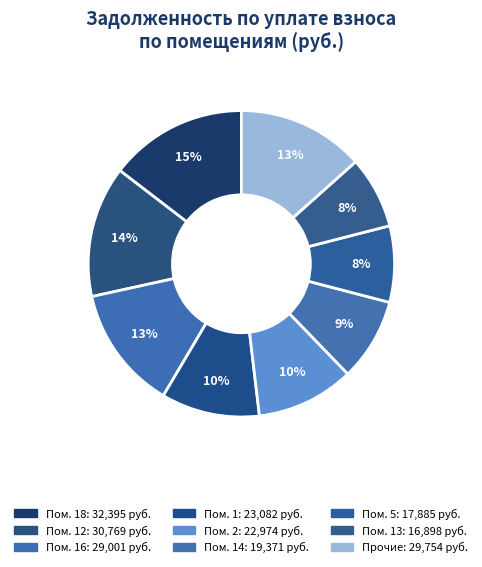

Is there any slice that represents more than half of the pie?

No